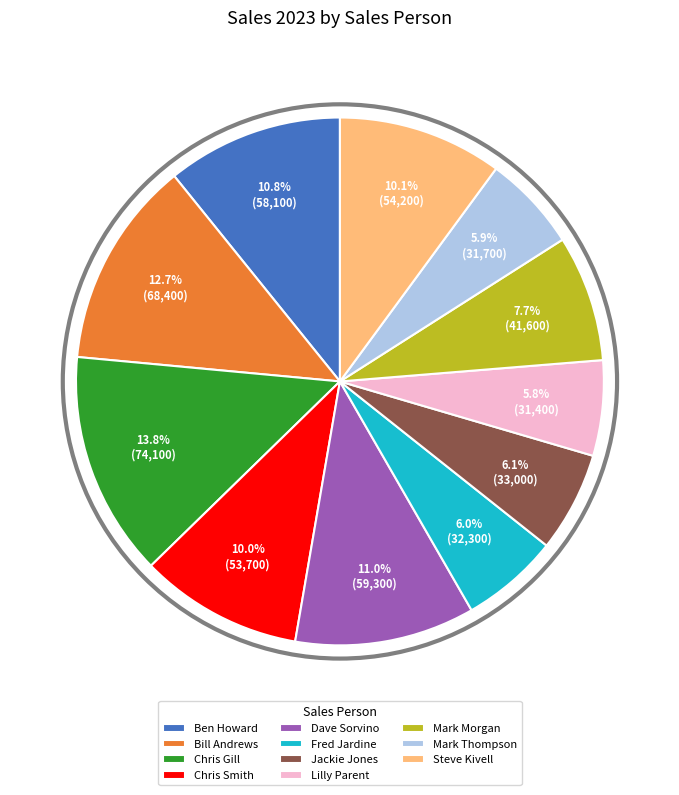

To the nearest percent, what percentage of the pie is Mark Thompson?

6%